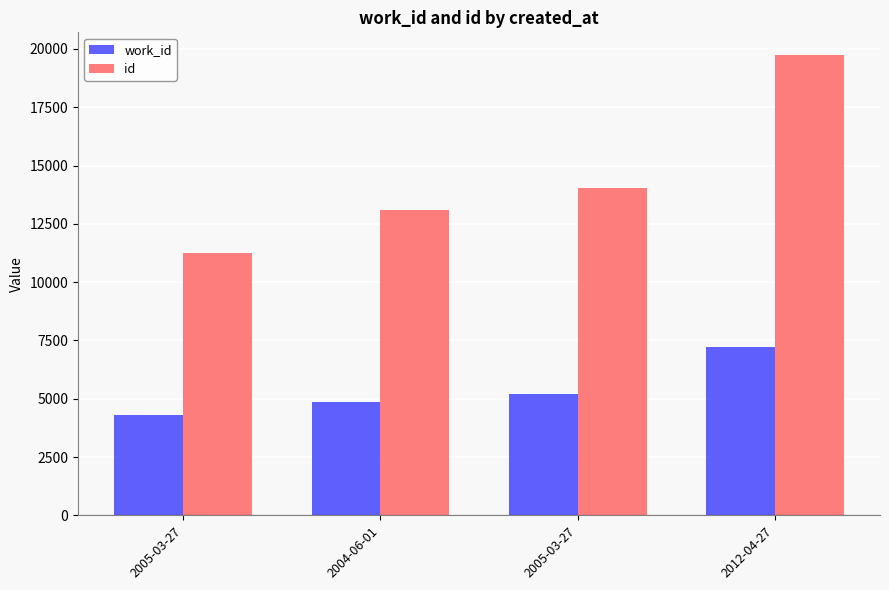

Count the number of categories in the chart.

4